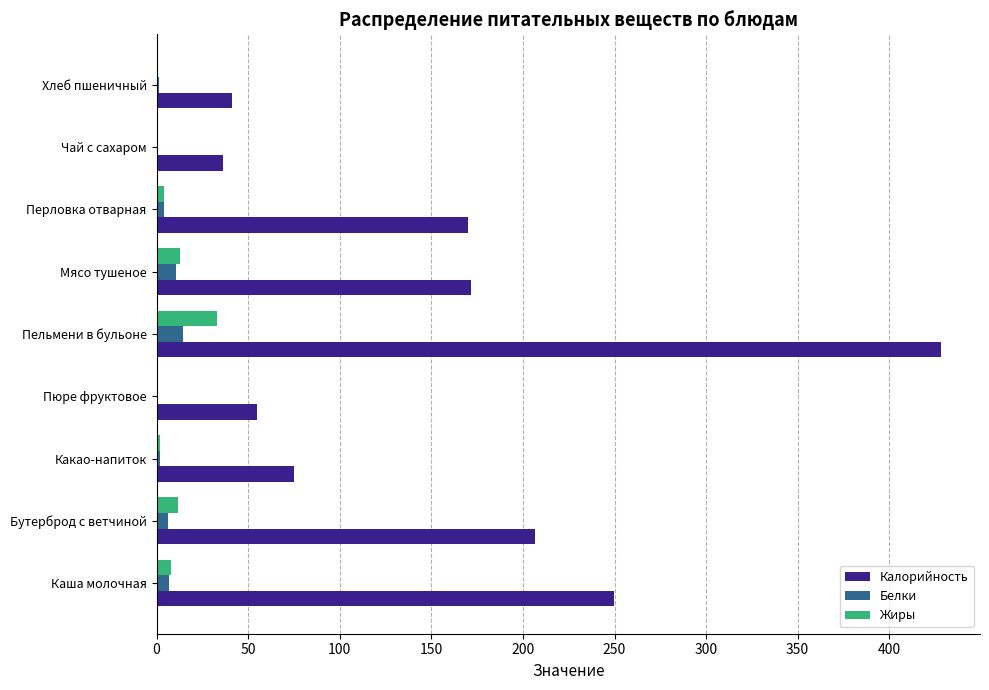

How many values in the Жиры series exceed 3?

5